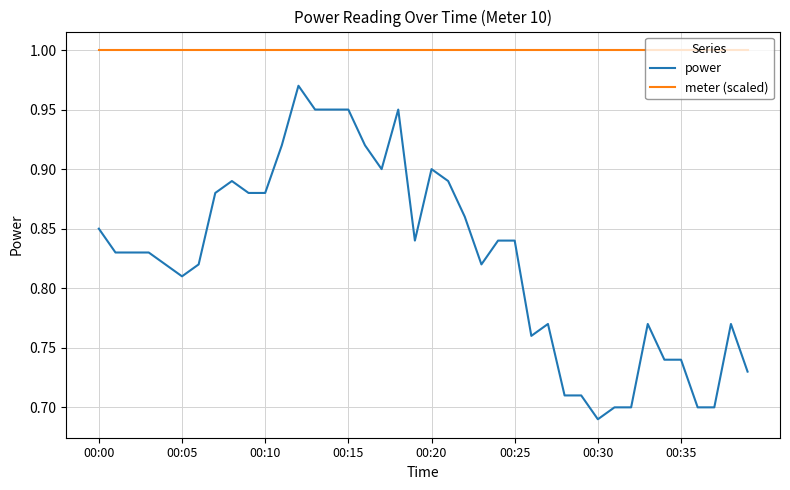

True or false: meter (scaled) and power intersect in this chart.

False